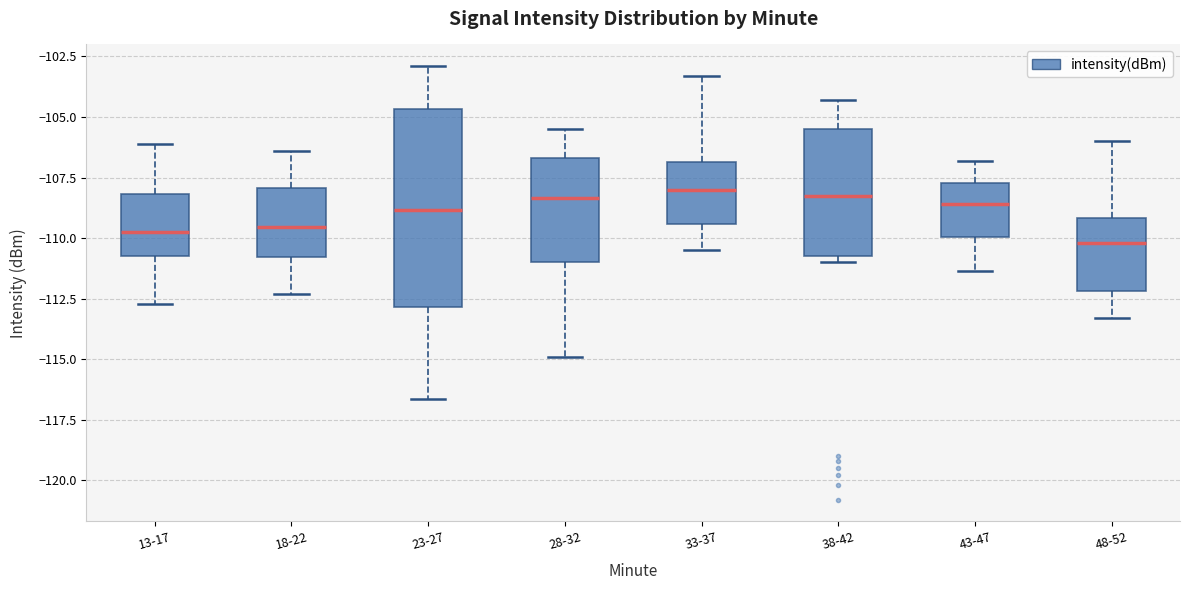

Which box is the tallest, from its lower edge to its upper edge?

23-27